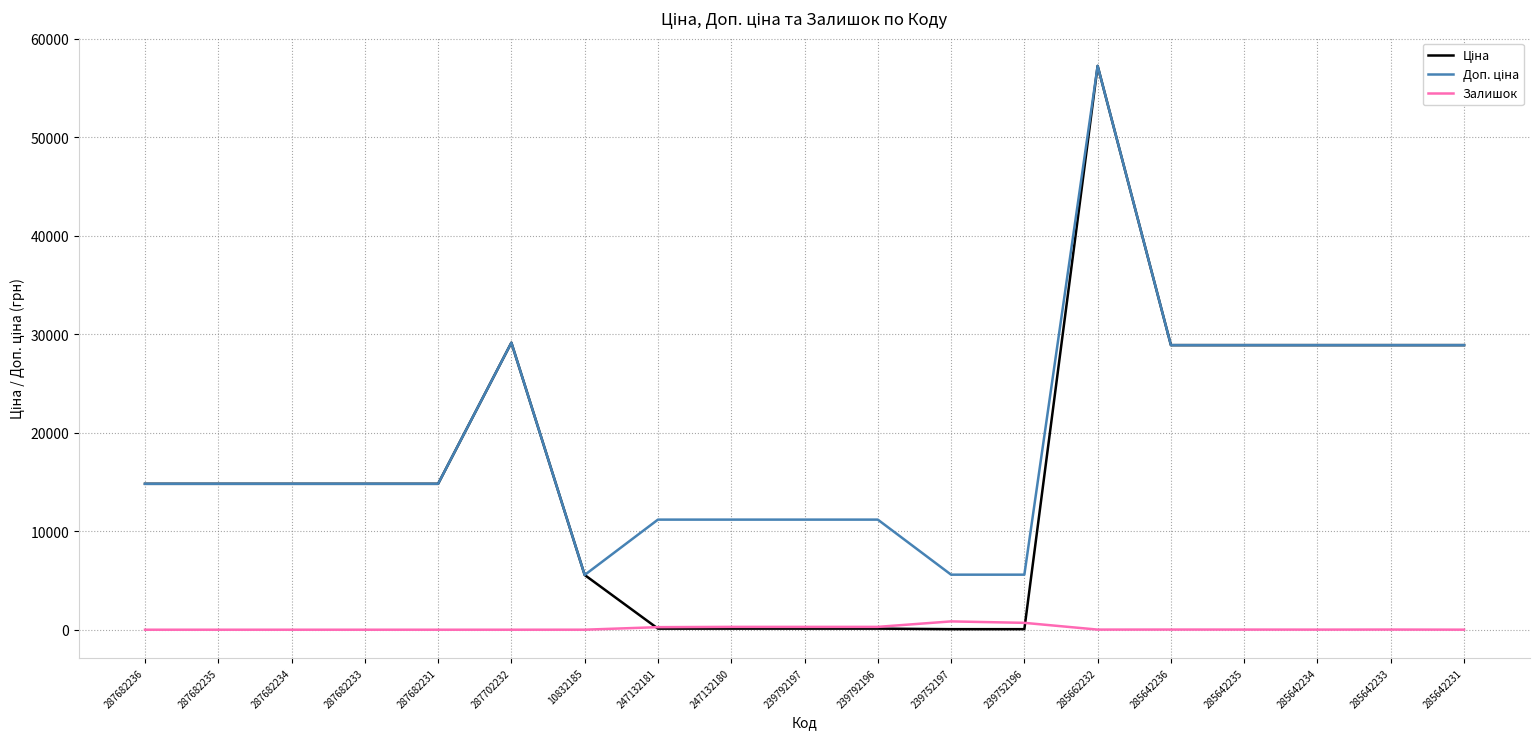

What is the maximum value shown in the chart?

57258.0